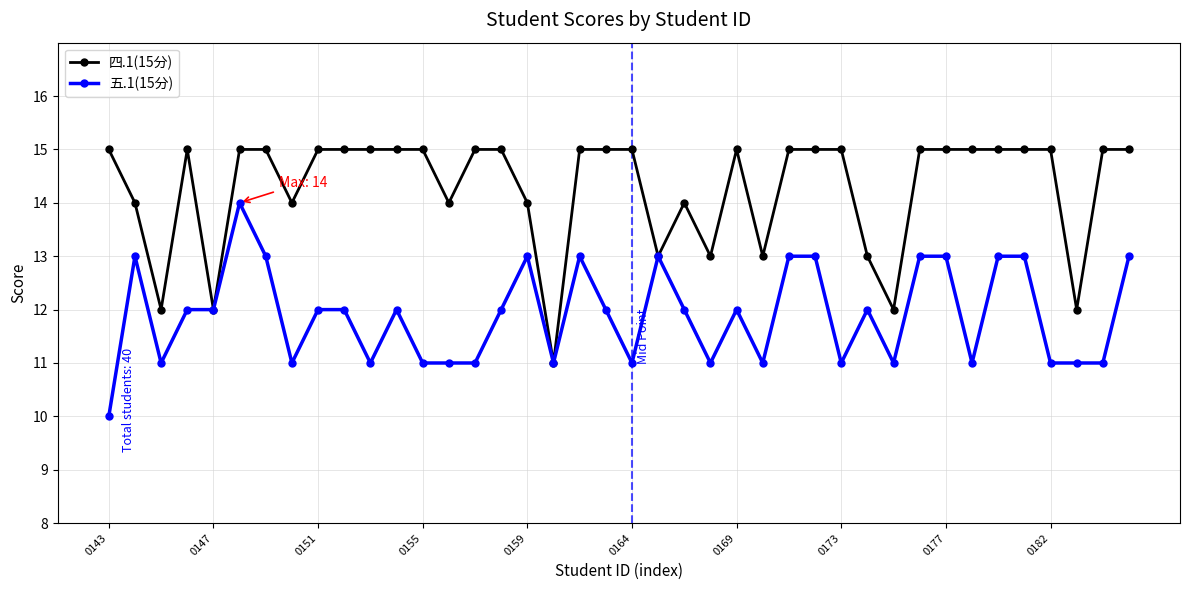

What is the maximum value shown in the chart?

15